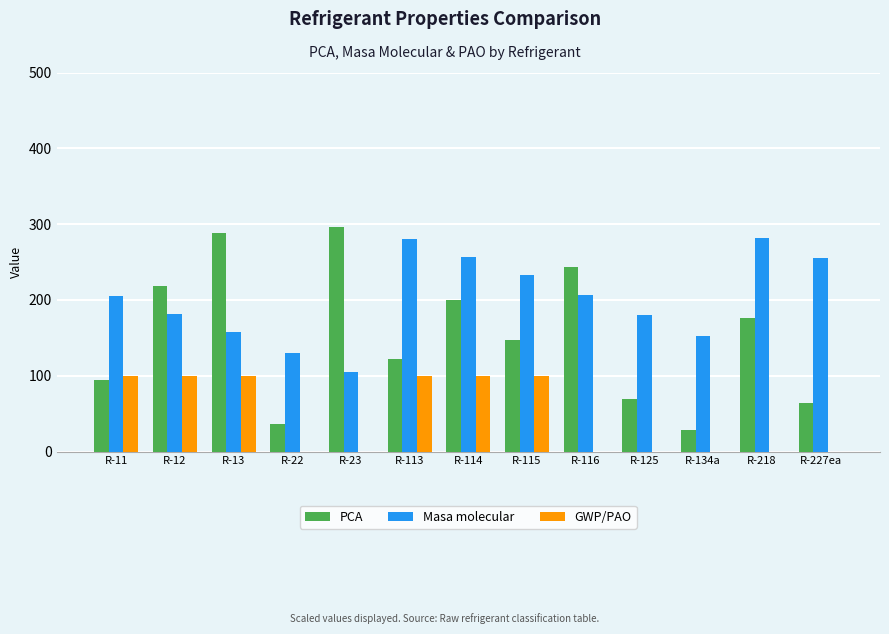

What is the sum of the GWP/PAO values at R-134a and R-13?

100.0